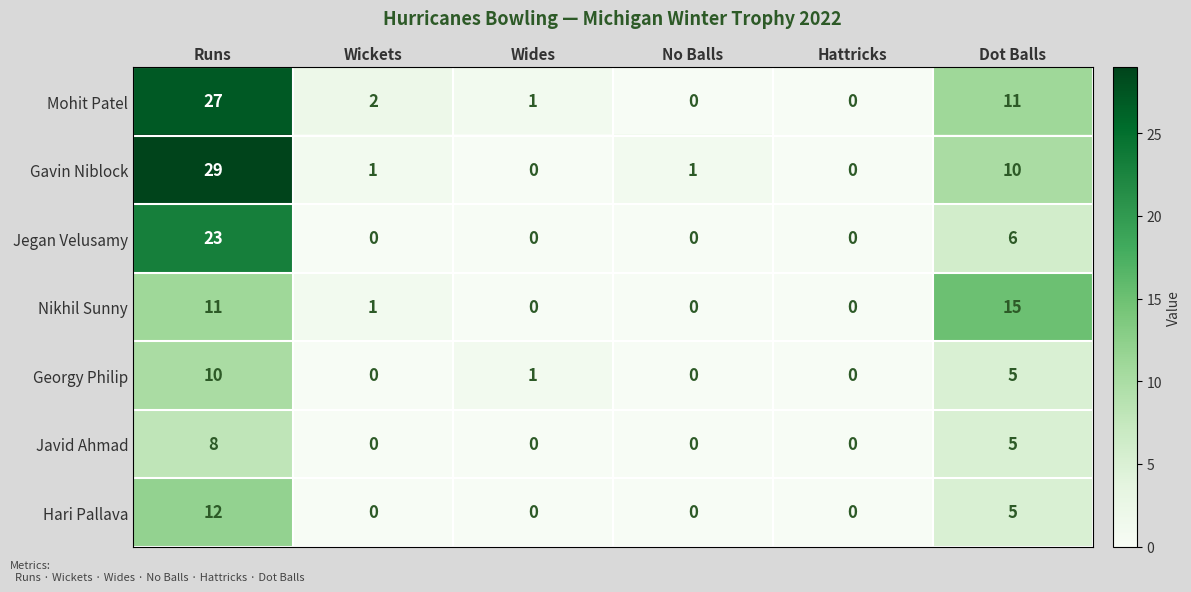

What is the maximum value shown in the chart?

29